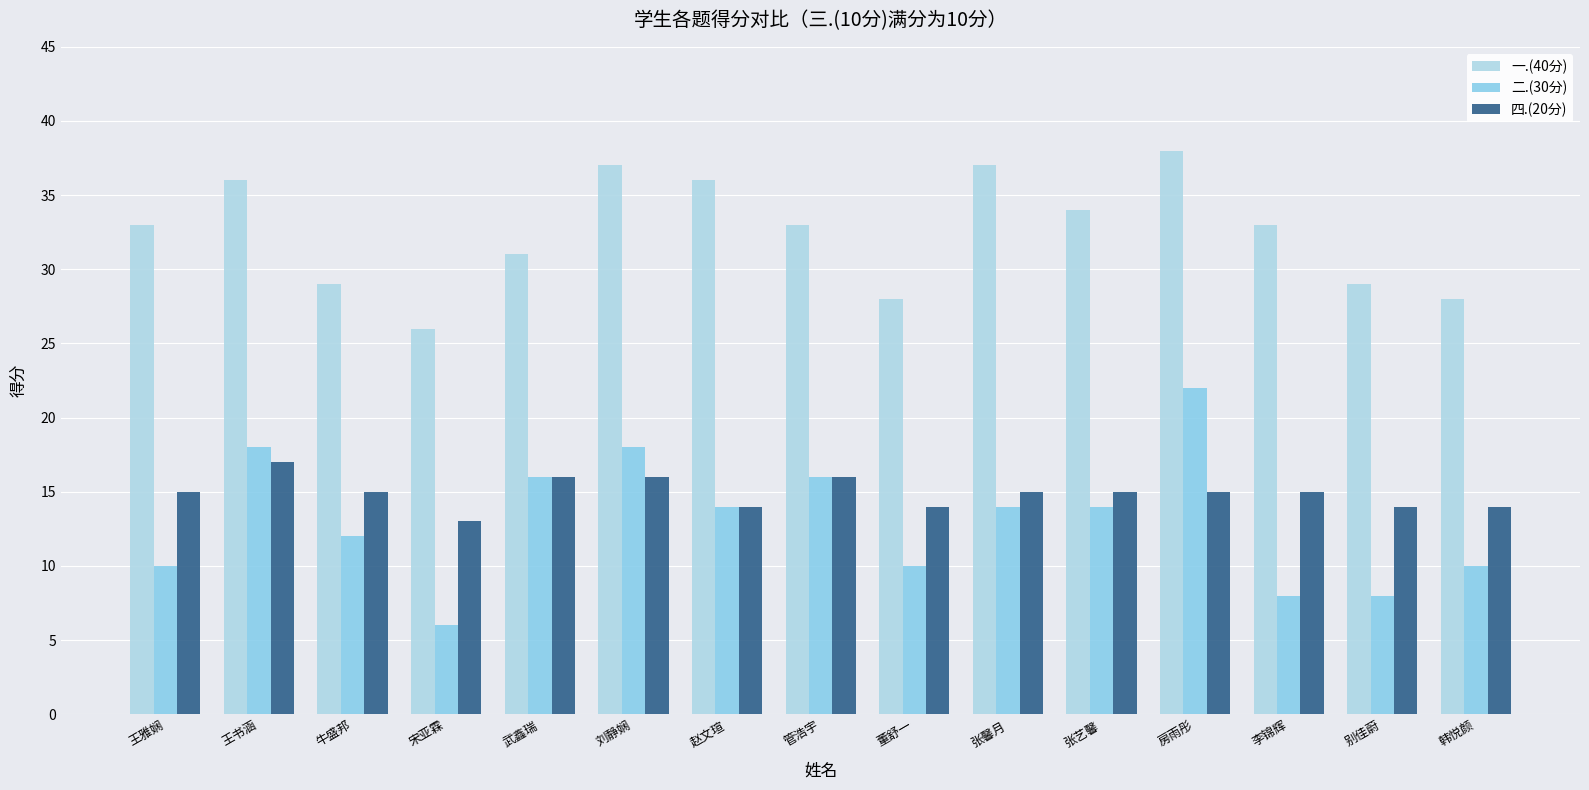

How many distinct data groups are displayed?

3